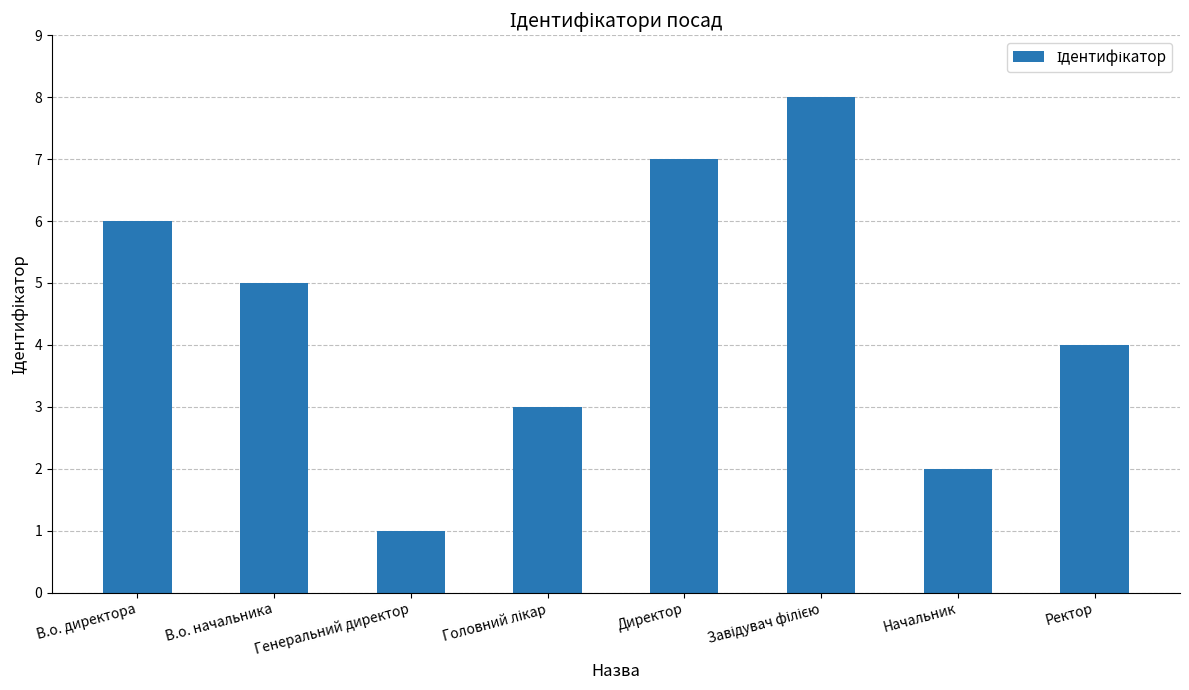

What is the sum of the values at Начальник and Директор?

9